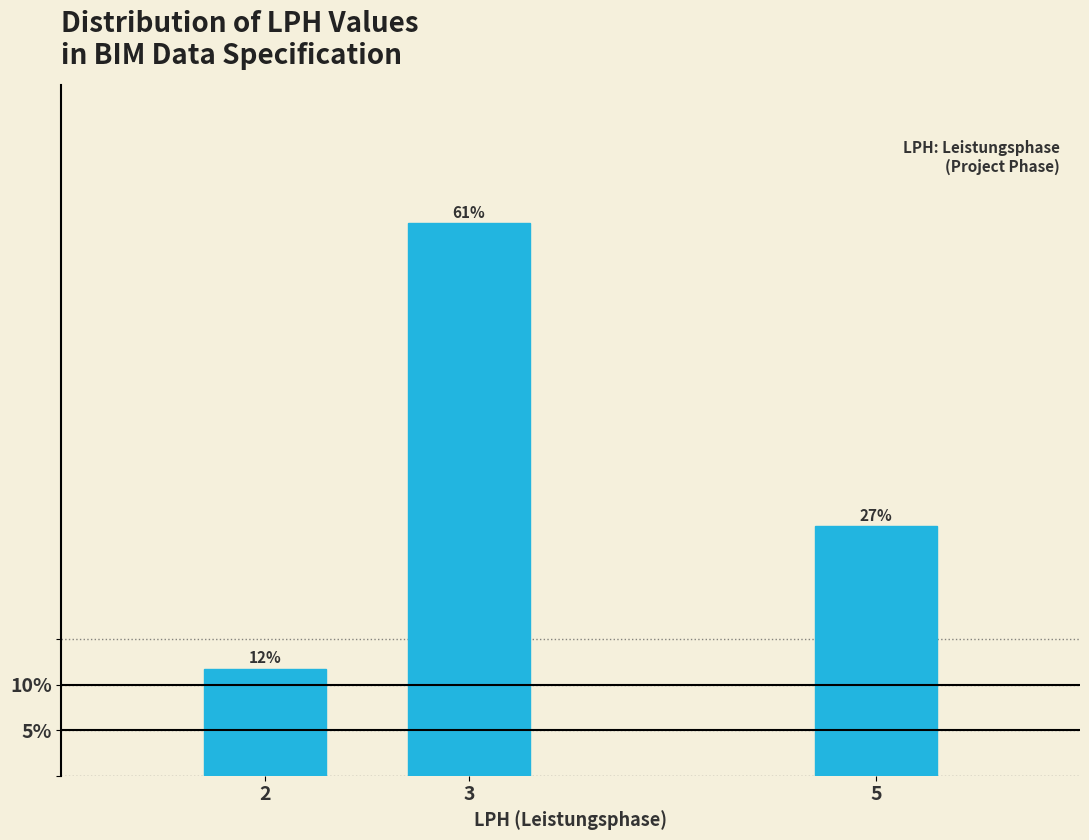

Does the chart contain any negative values?

No